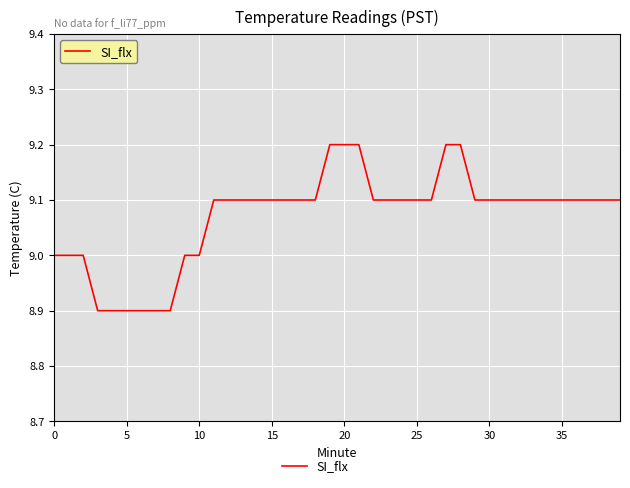

What is the difference between the maximum and minimum values?

0.3